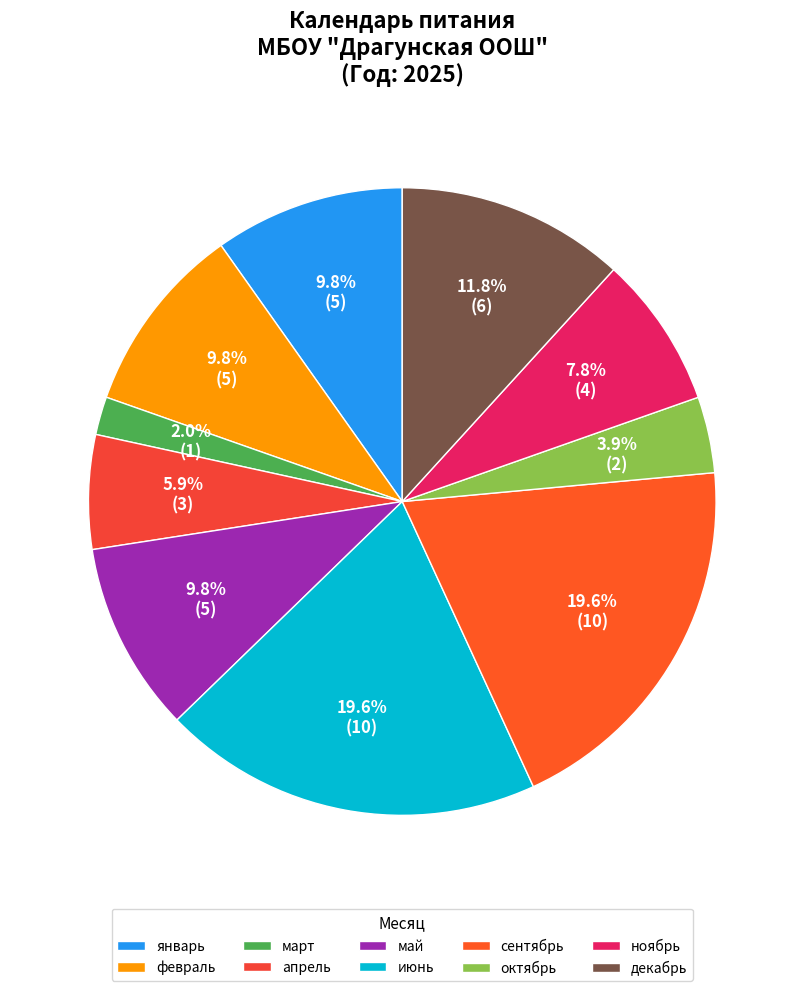

Is it true that июнь is 5% of the pie?

False